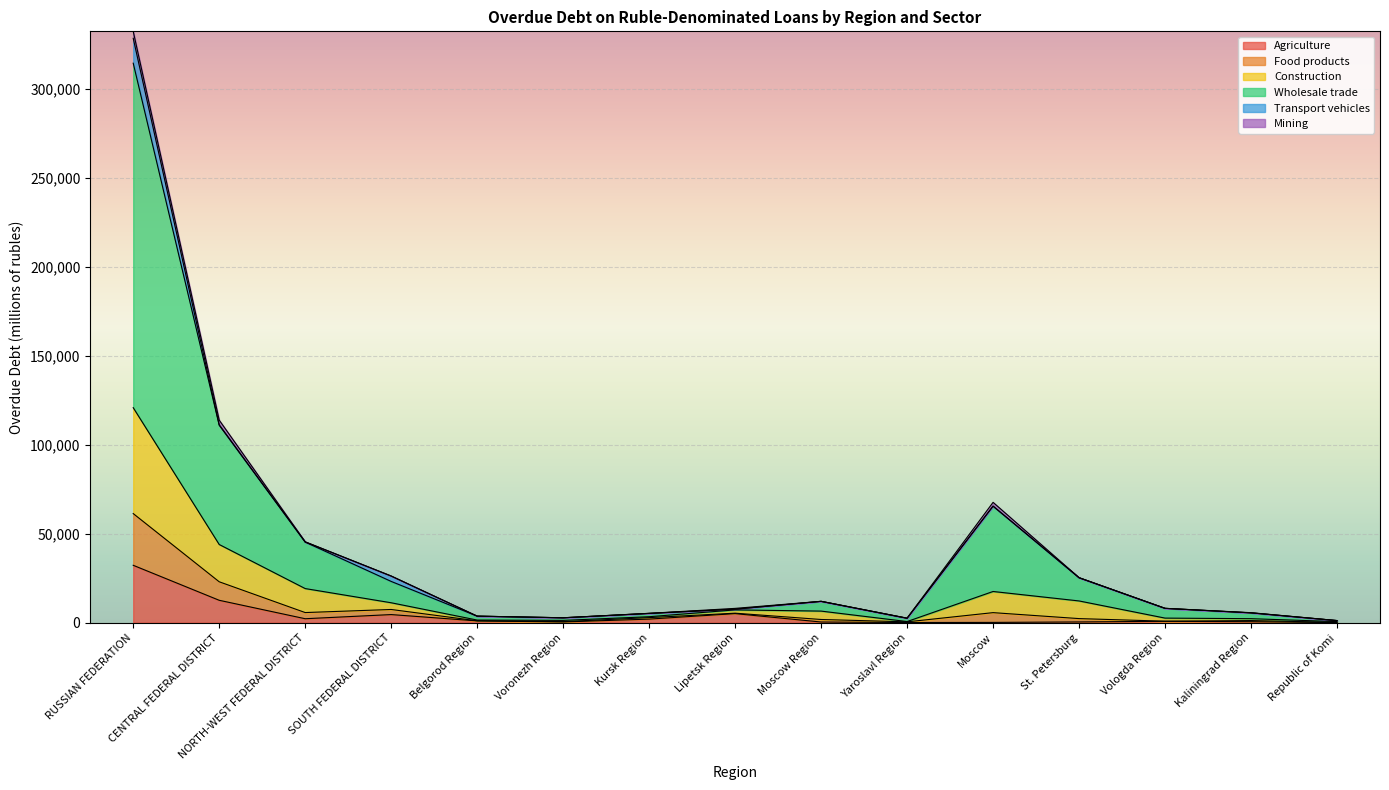

At which category is the sum across all series the highest?

RUSSIAN FEDERATION